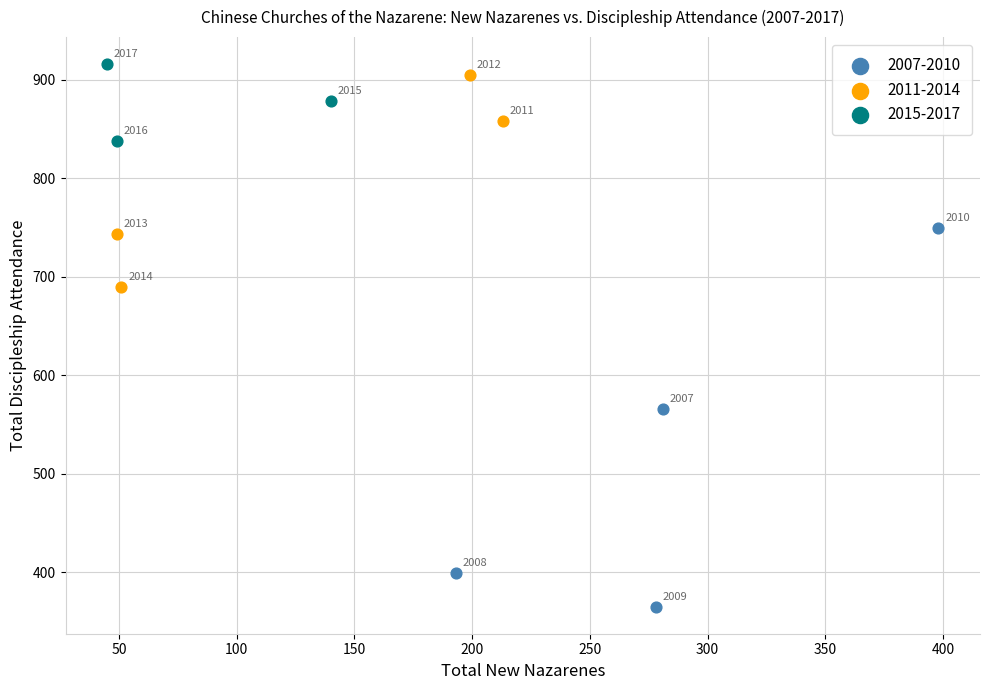

Which series contains the highest Y value?

2015-2017